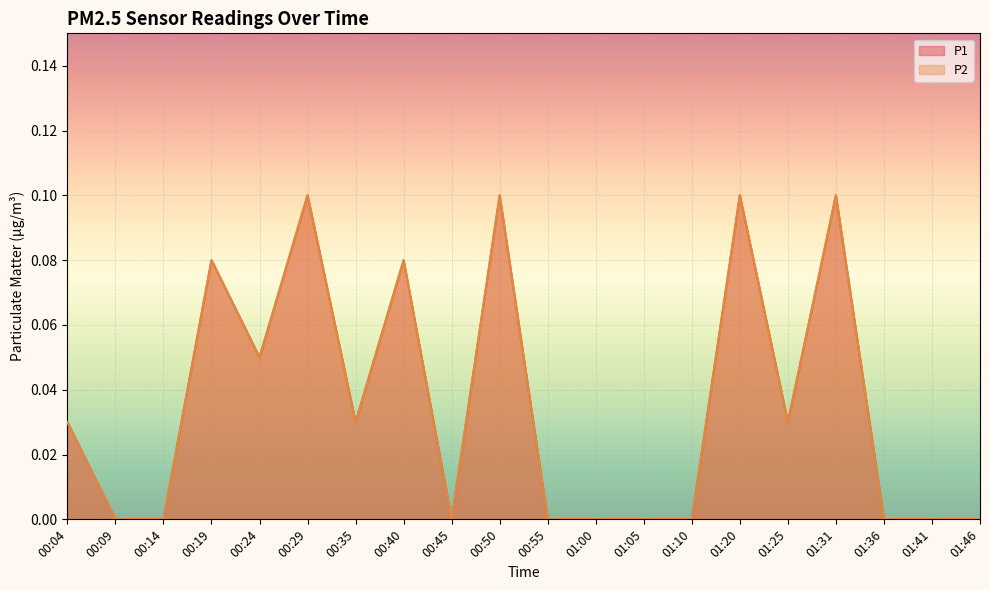

Reading right to left, extract all data points from this chart.

P1: 0.0	0.0	0.0	0.1	0.0	0.1	0.0	0.0	0.0	0.0	0.1	0.0	0.1	0.0	0.1	0.1	0.1	0.0	0.0	0.0
P2: 0.0	0.0	0.0	0.1	0.0	0.1	0.0	0.0	0.0	0.0	0.1	0.0	0.1	0.0	0.1	0.1	0.1	0.0	0.0	0.0